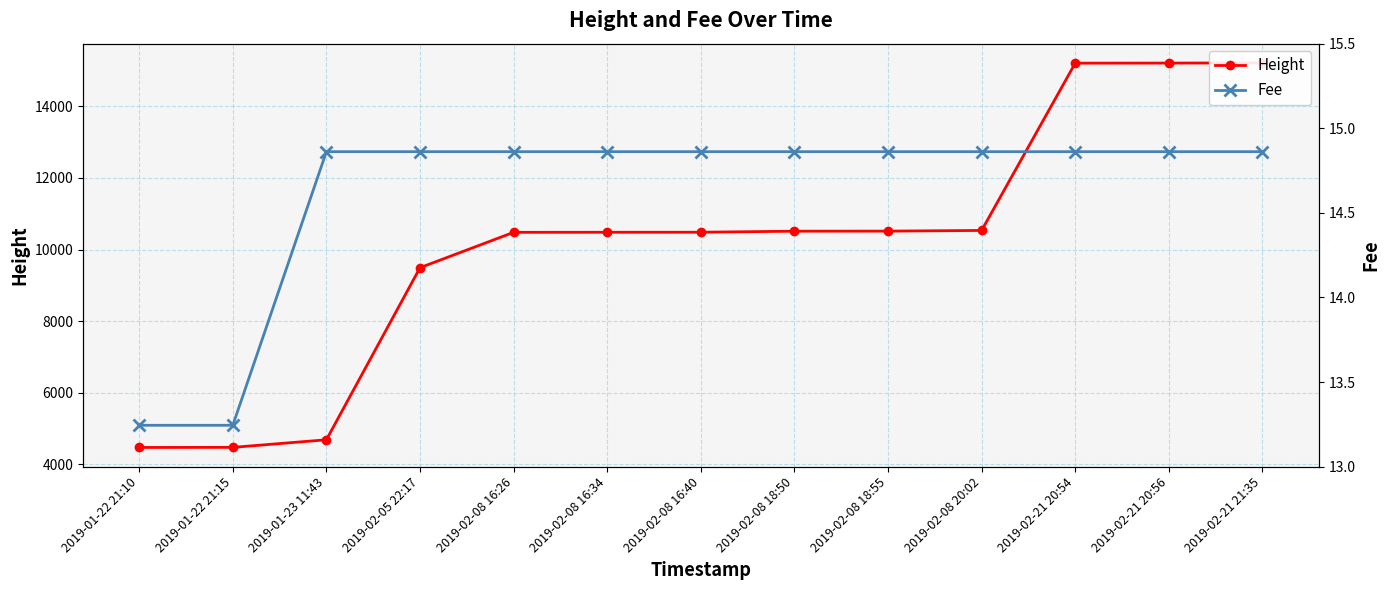

True or false: Height and Fee cross at least once.

False